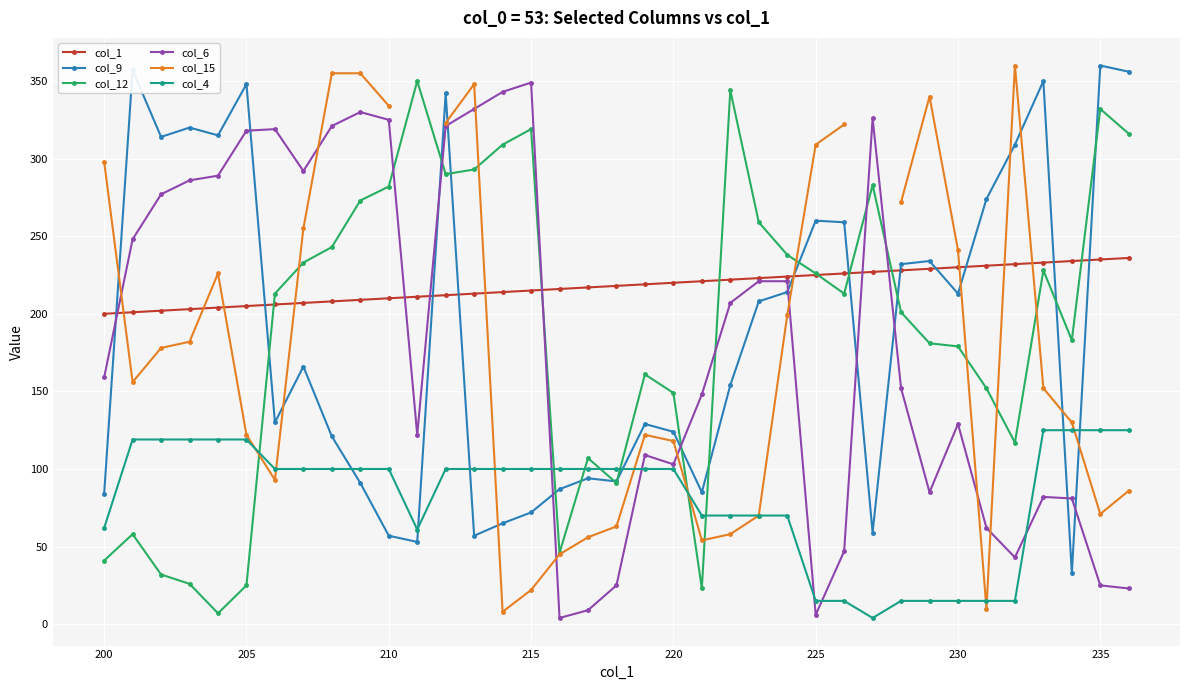

Is this an area chart (filled region under the line)?

No